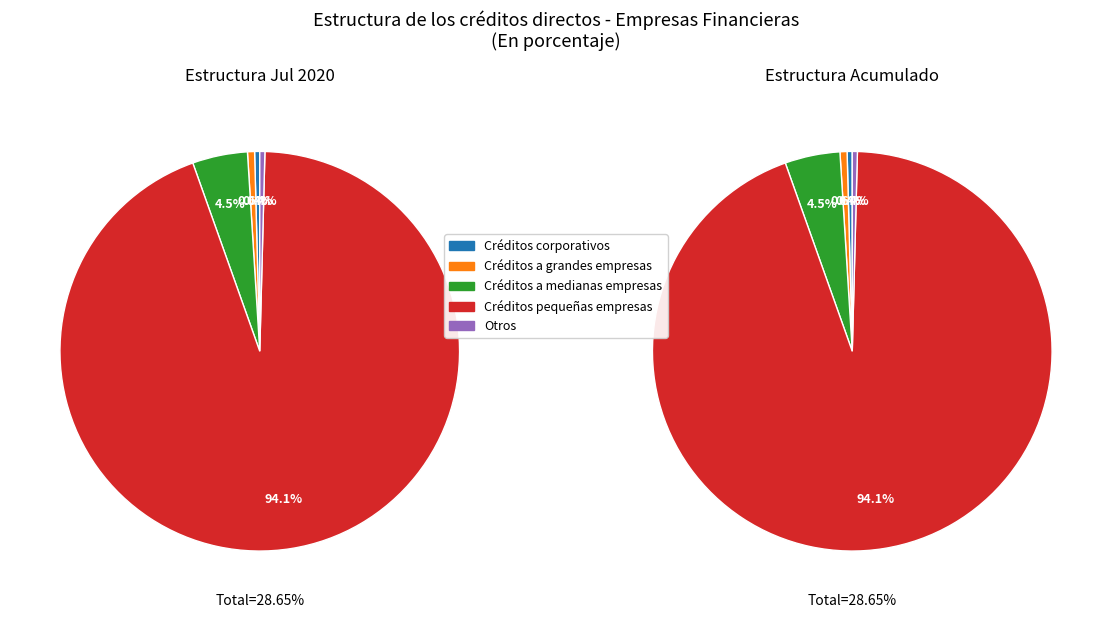

Do Créditos a medianas empresas and Créditos pequeñas empresas together represent more than half of the pie?

Yes